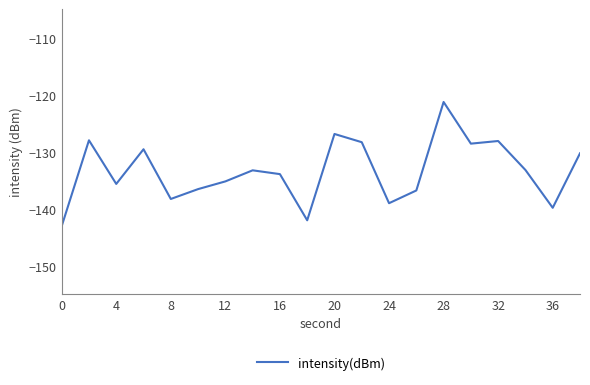

What is the maximum value shown in the chart?

-121.3